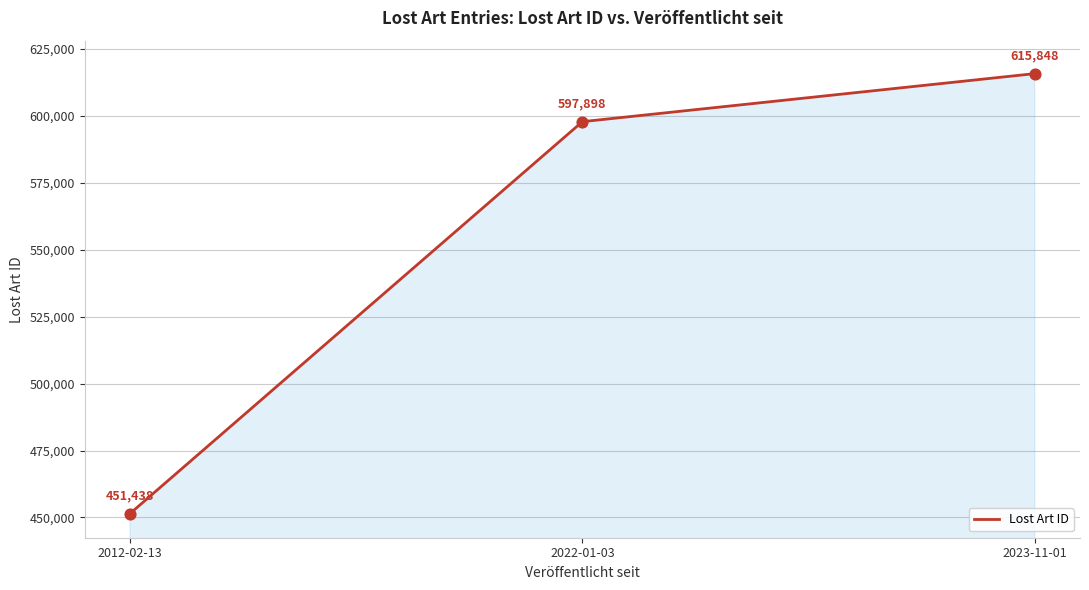

Approximately how many times larger is the value at 2012-02-13 compared to 2023-11-01?

0.7